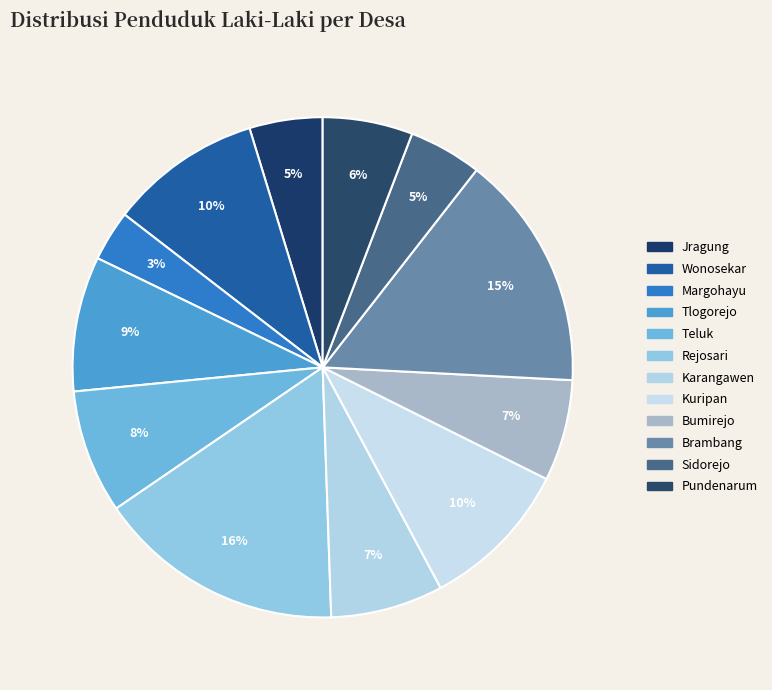

To the nearest percent, what percentage of the pie is Pundenarum?

6%